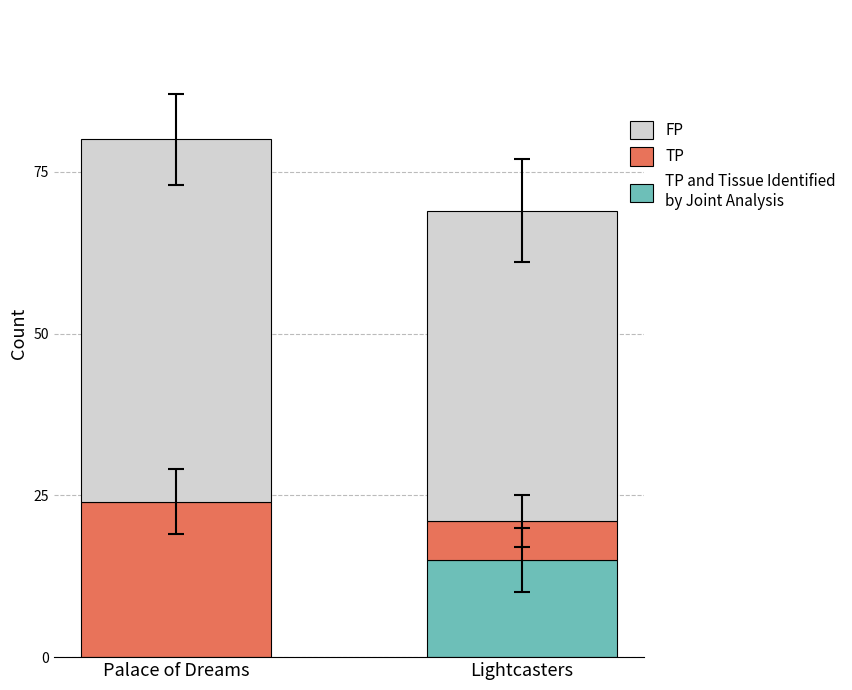

At which category is the sum across all series the highest?

Palace of Dreams